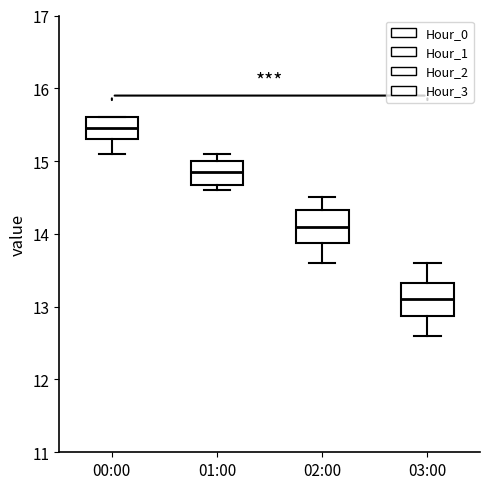

Reading left to right, transcribe this box plot: for each box, give where its median line is, the range the box spans, and where its two whiskers end, as read against the y-axis. The values are not printed on the chart, so give them approximately, as read against the axis.

00:00: median 15.5, box 15.3 to 15.6, whiskers 15.1 to 15.6
01:00: median 14.9, box 14.7 to 15.0, whiskers 14.6 to 15.1
02:00: median 14.1, box 13.9 to 14.3, whiskers 13.6 to 14.5
03:00: median 13.1, box 12.9 to 13.3, whiskers 12.6 to 13.6